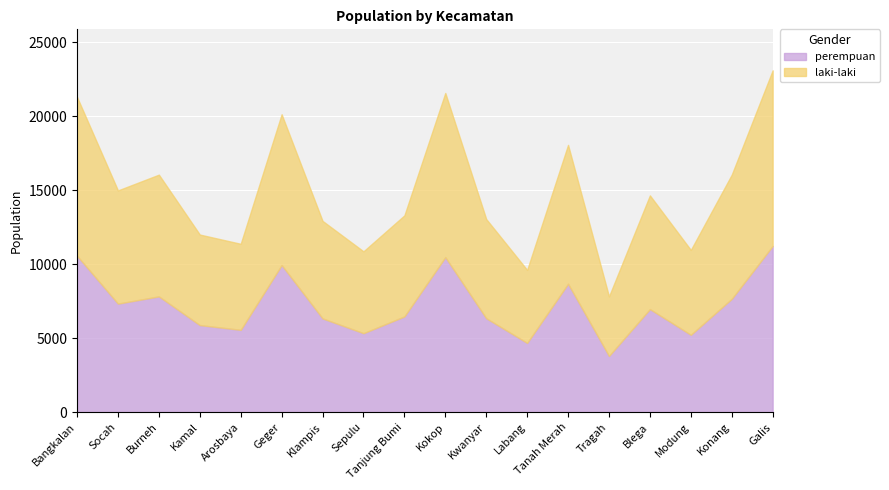

What is the label of the 6th point from the left?

Geger